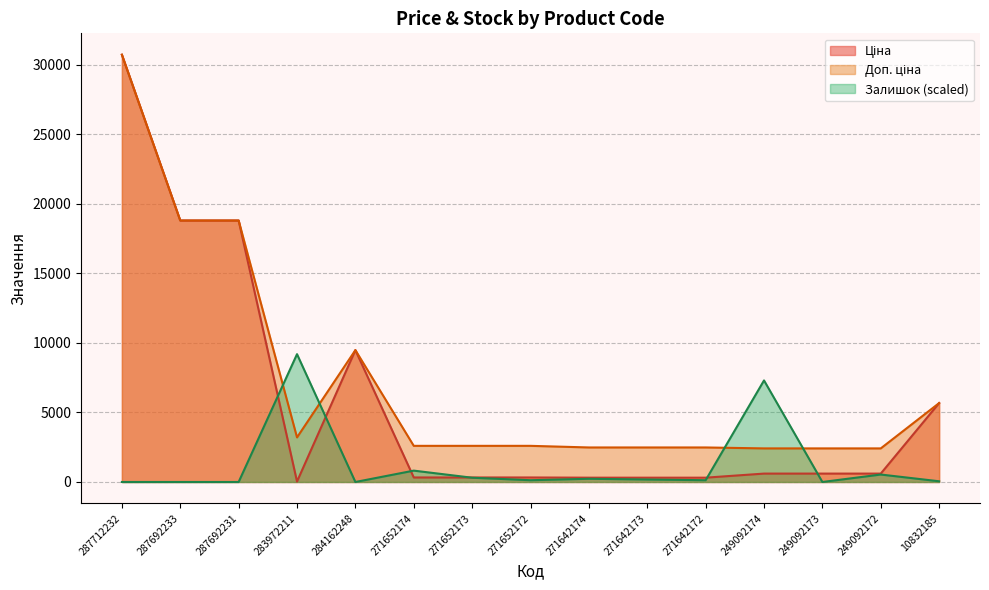

At which category is the sum across all series the highest?

287712232